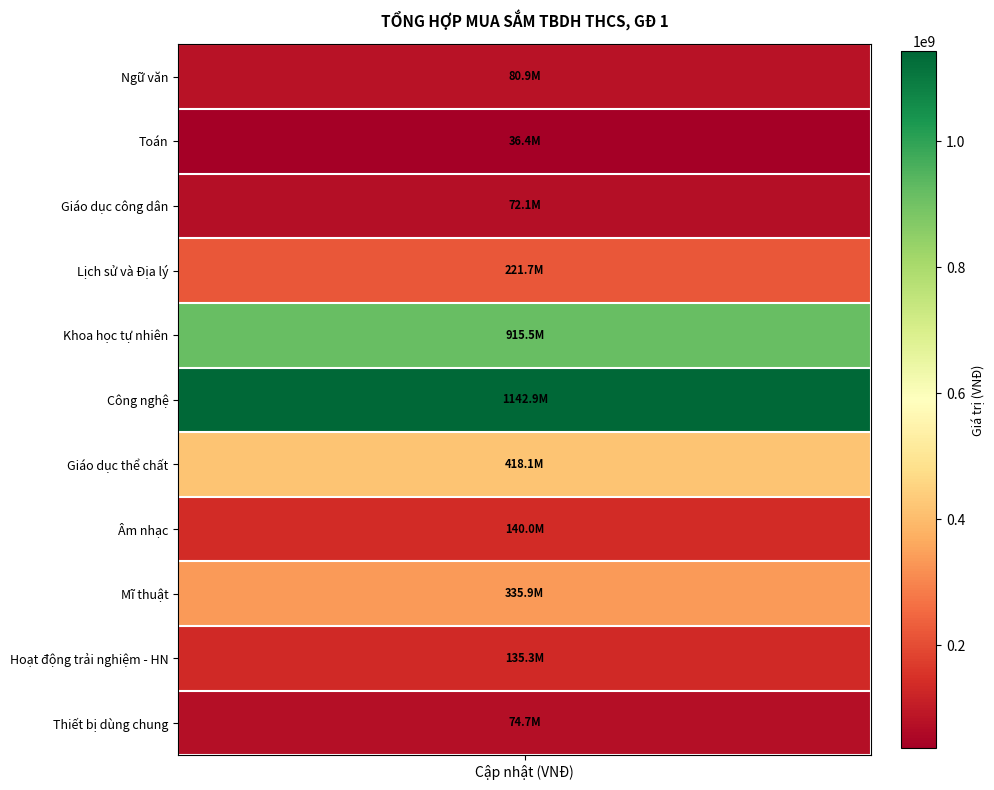

What is the sum of all values?

3573620819.7